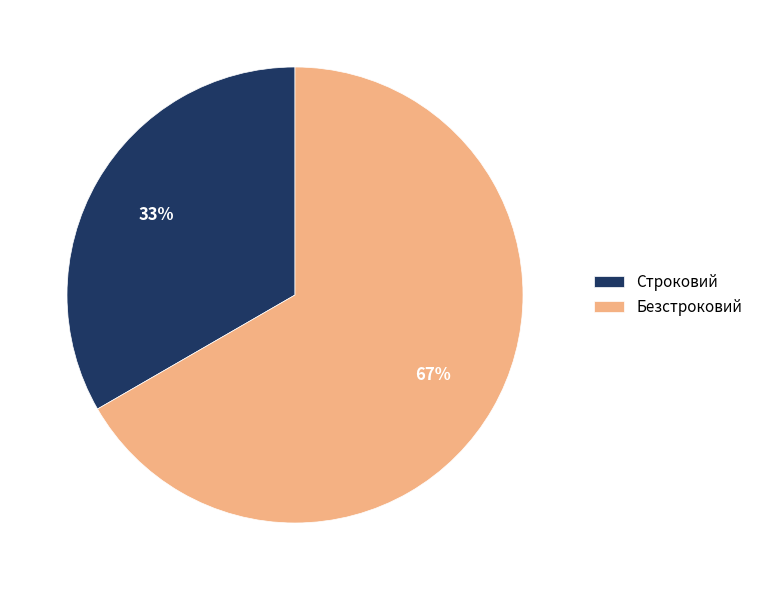

What is the smallest slice in the pie chart?

Строковий